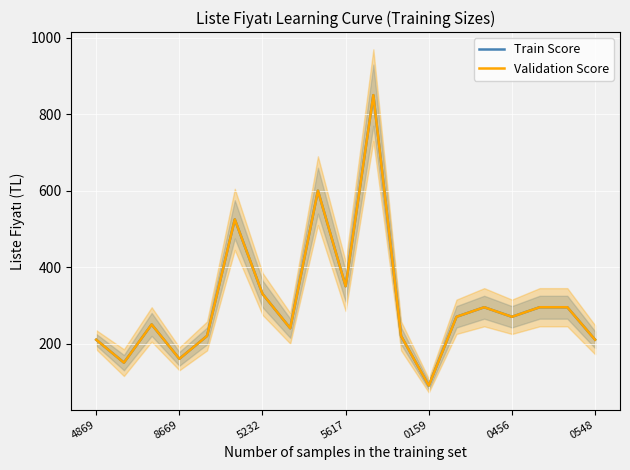

What are all the series names shown in the legend?

Train Score, Validation Score